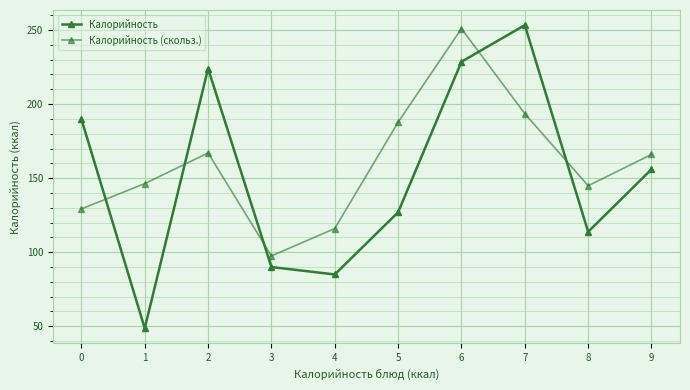

Is the value of Калорийность (скольз.) at 5 greater than the value of Калорийность at 9?

Yes